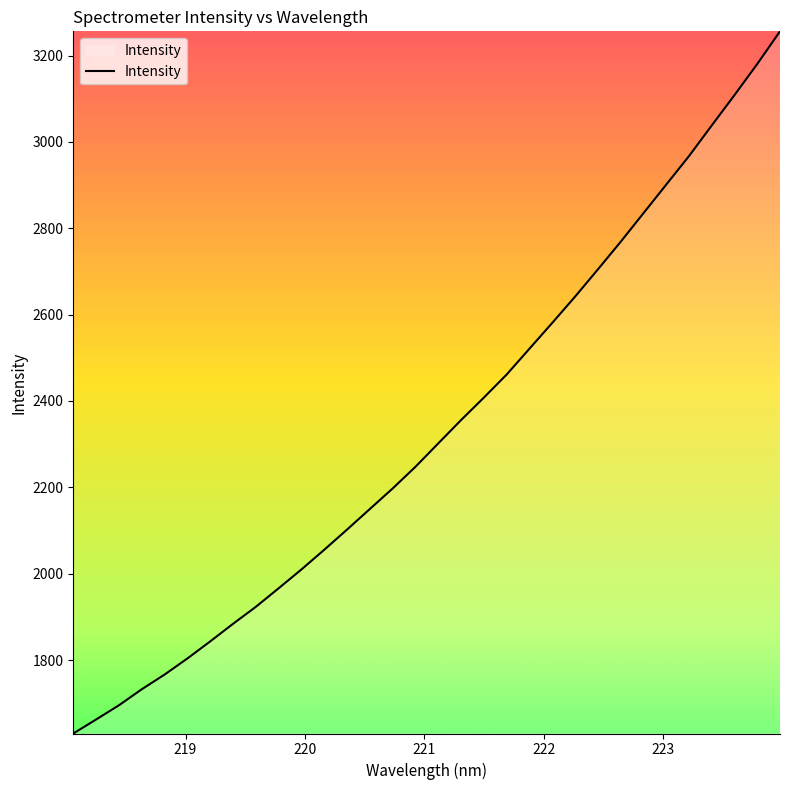

What is the smallest value displayed?

1629.9